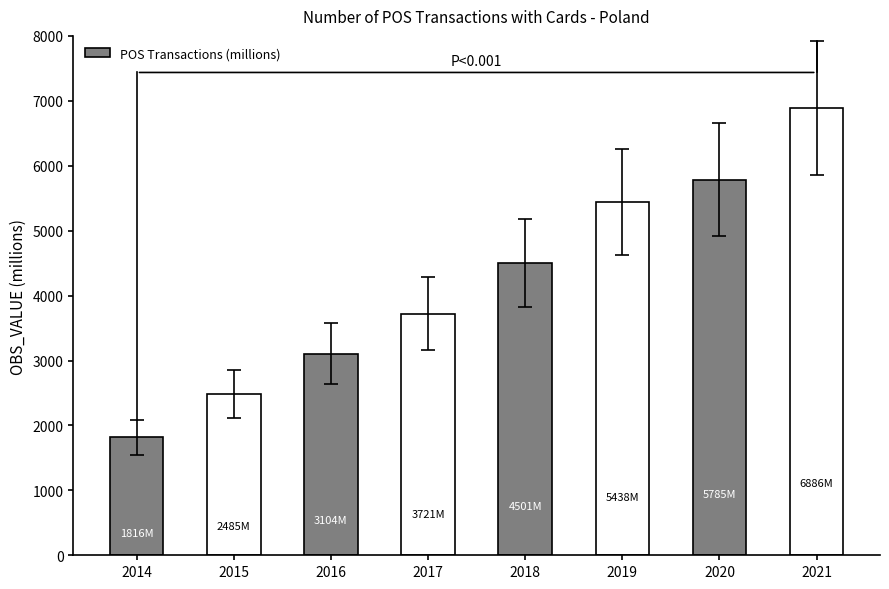

Are the bars horizontal?

No